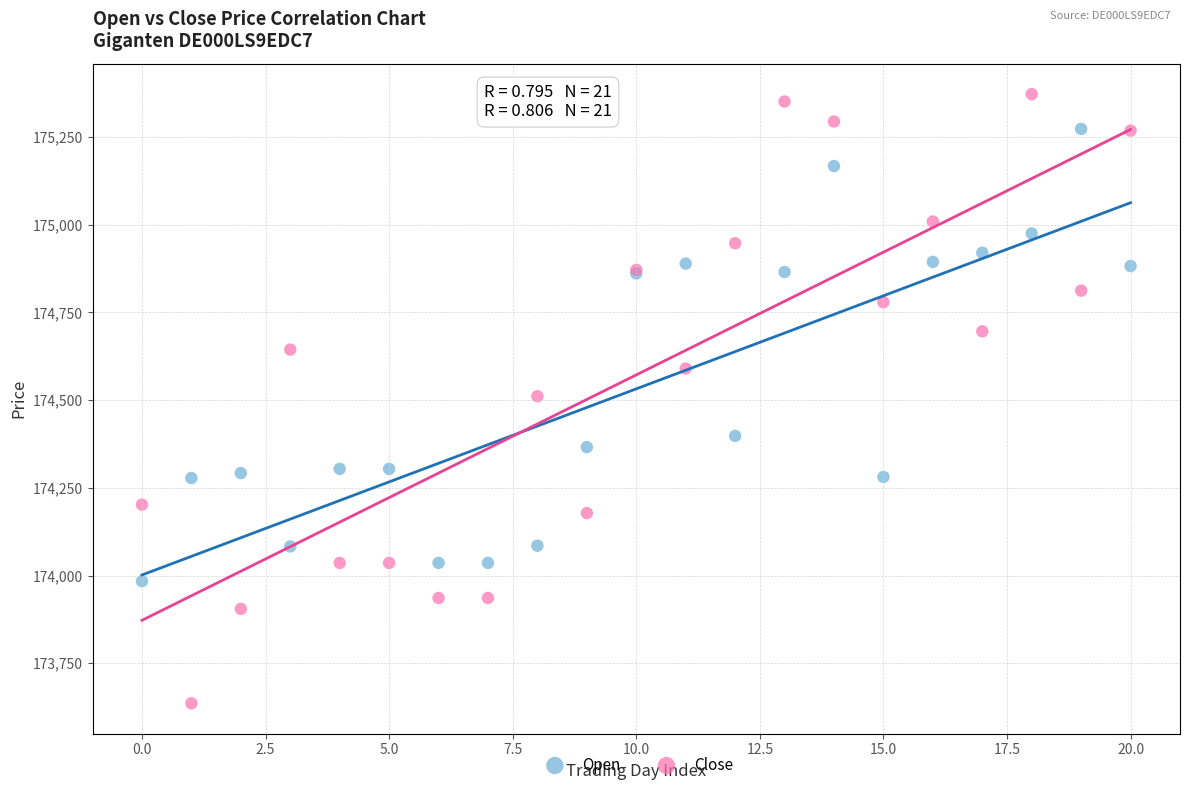

Which series contains the lowest Y value?

Close